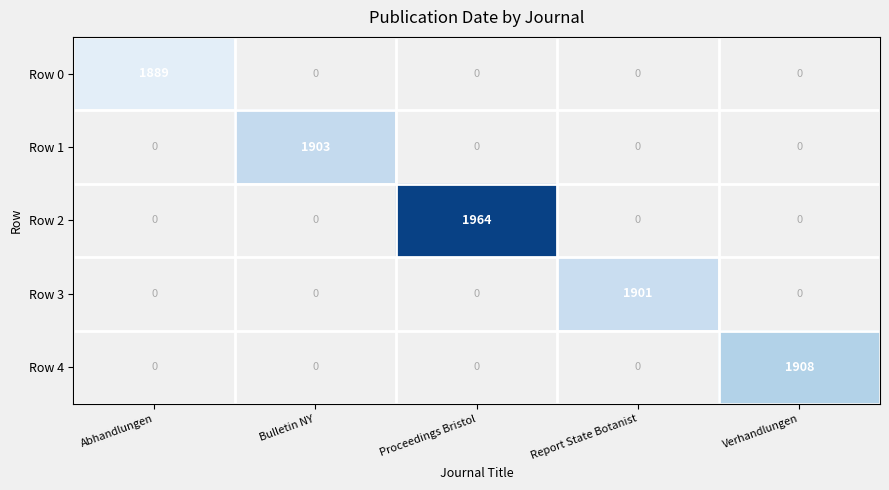

True or false: Row 2 has a value of 1171 at Proceedings Bristol.

False